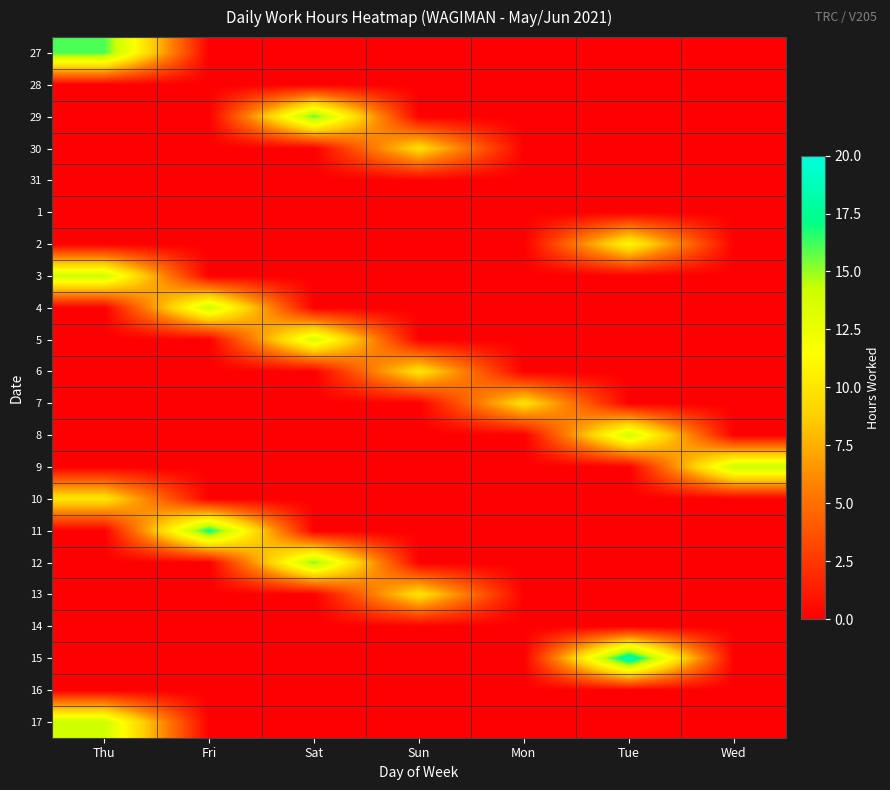

Reading right to left, extract all data points from this chart.

27: Wed=0.0	Tue=0.0	Mon=0.0	Sun=0.0	Sat=0.0	Fri=0.0	Thu=16.1
28: Wed=0.0	Tue=0.0	Mon=0.0	Sun=0.0	Sat=0.0	Fri=0.0	Thu=0.0
29: Wed=0.0	Tue=0.0	Mon=0.0	Sun=0.0	Sat=15.8	Fri=0.0	Thu=0.0
30: Wed=0.0	Tue=0.0	Mon=0.0	Sun=9.6	Sat=0.0	Fri=0.0	Thu=0.0
31: Wed=0.0	Tue=0.0	Mon=0.0	Sun=0.0	Sat=0.0	Fri=0.0	Thu=0.0
1: Wed=0.0	Tue=0.0	Mon=0.0	Sun=0.0	Sat=0.0	Fri=0.0	Thu=0.0
2: Wed=0.0	Tue=11.1	Mon=0.0	Sun=0.0	Sat=0.0	Fri=0.0	Thu=0.0
3: Wed=0.0	Tue=0.0	Mon=0.0	Sun=0.0	Sat=0.0	Fri=0.0	Thu=14.0
4: Wed=0.0	Tue=0.0	Mon=0.0	Sun=0.0	Sat=0.0	Fri=14.1	Thu=0.0
5: Wed=0.0	Tue=0.0	Mon=0.0	Sun=0.0	Sat=13.6	Fri=0.0	Thu=0.0
6: Wed=0.0	Tue=0.0	Mon=0.0	Sun=10.0	Sat=0.0	Fri=0.0	Thu=0.0
7: Wed=0.0	Tue=0.0	Mon=9.8	Sun=0.0	Sat=0.0	Fri=0.0	Thu=0.0
8: Wed=0.0	Tue=14.0	Mon=0.0	Sun=0.0	Sat=0.0	Fri=0.0	Thu=0.0
9: Wed=14.3	Tue=0.0	Mon=0.0	Sun=0.0	Sat=0.0	Fri=0.0	Thu=0.0
10: Wed=0.0	Tue=0.0	Mon=0.0	Sun=0.0	Sat=0.0	Fri=0.0	Thu=10.0
11: Wed=0.0	Tue=0.0	Mon=0.0	Sun=0.0	Sat=0.0	Fri=17.2	Thu=0.0
12: Wed=0.0	Tue=0.0	Mon=0.0	Sun=0.0	Sat=15.4	Fri=0.0	Thu=0.0
13: Wed=0.0	Tue=0.0	Mon=0.0	Sun=9.9	Sat=0.0	Fri=0.0	Thu=0.0
14: Wed=0.0	Tue=0.0	Mon=0.0	Sun=0.0	Sat=0.0	Fri=0.0	Thu=0.0
15: Wed=0.0	Tue=18.9	Mon=0.0	Sun=0.0	Sat=0.0	Fri=0.0	Thu=0.0
16: Wed=0.0	Tue=0.0	Mon=0.0	Sun=0.0	Sat=0.0	Fri=0.0	Thu=0.0
17: Wed=0.0	Tue=0.0	Mon=0.0	Sun=0.0	Sat=0.0	Fri=0.0	Thu=14.0